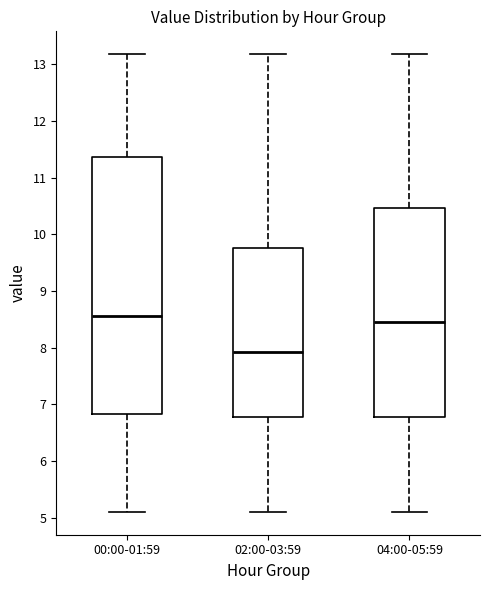

Where does the lower whisker of the box for 04:00-05:59 end on the y-axis? The values are not printed on the chart, so give them approximately, as read against the axis.

5.1